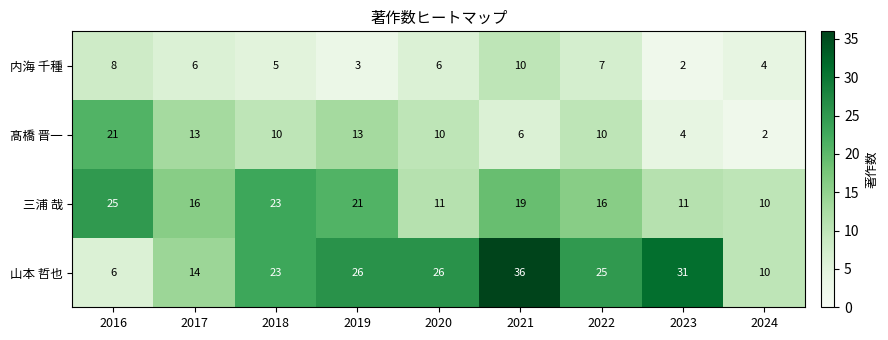

How many values in the 内海 千種 series are below 6?

4